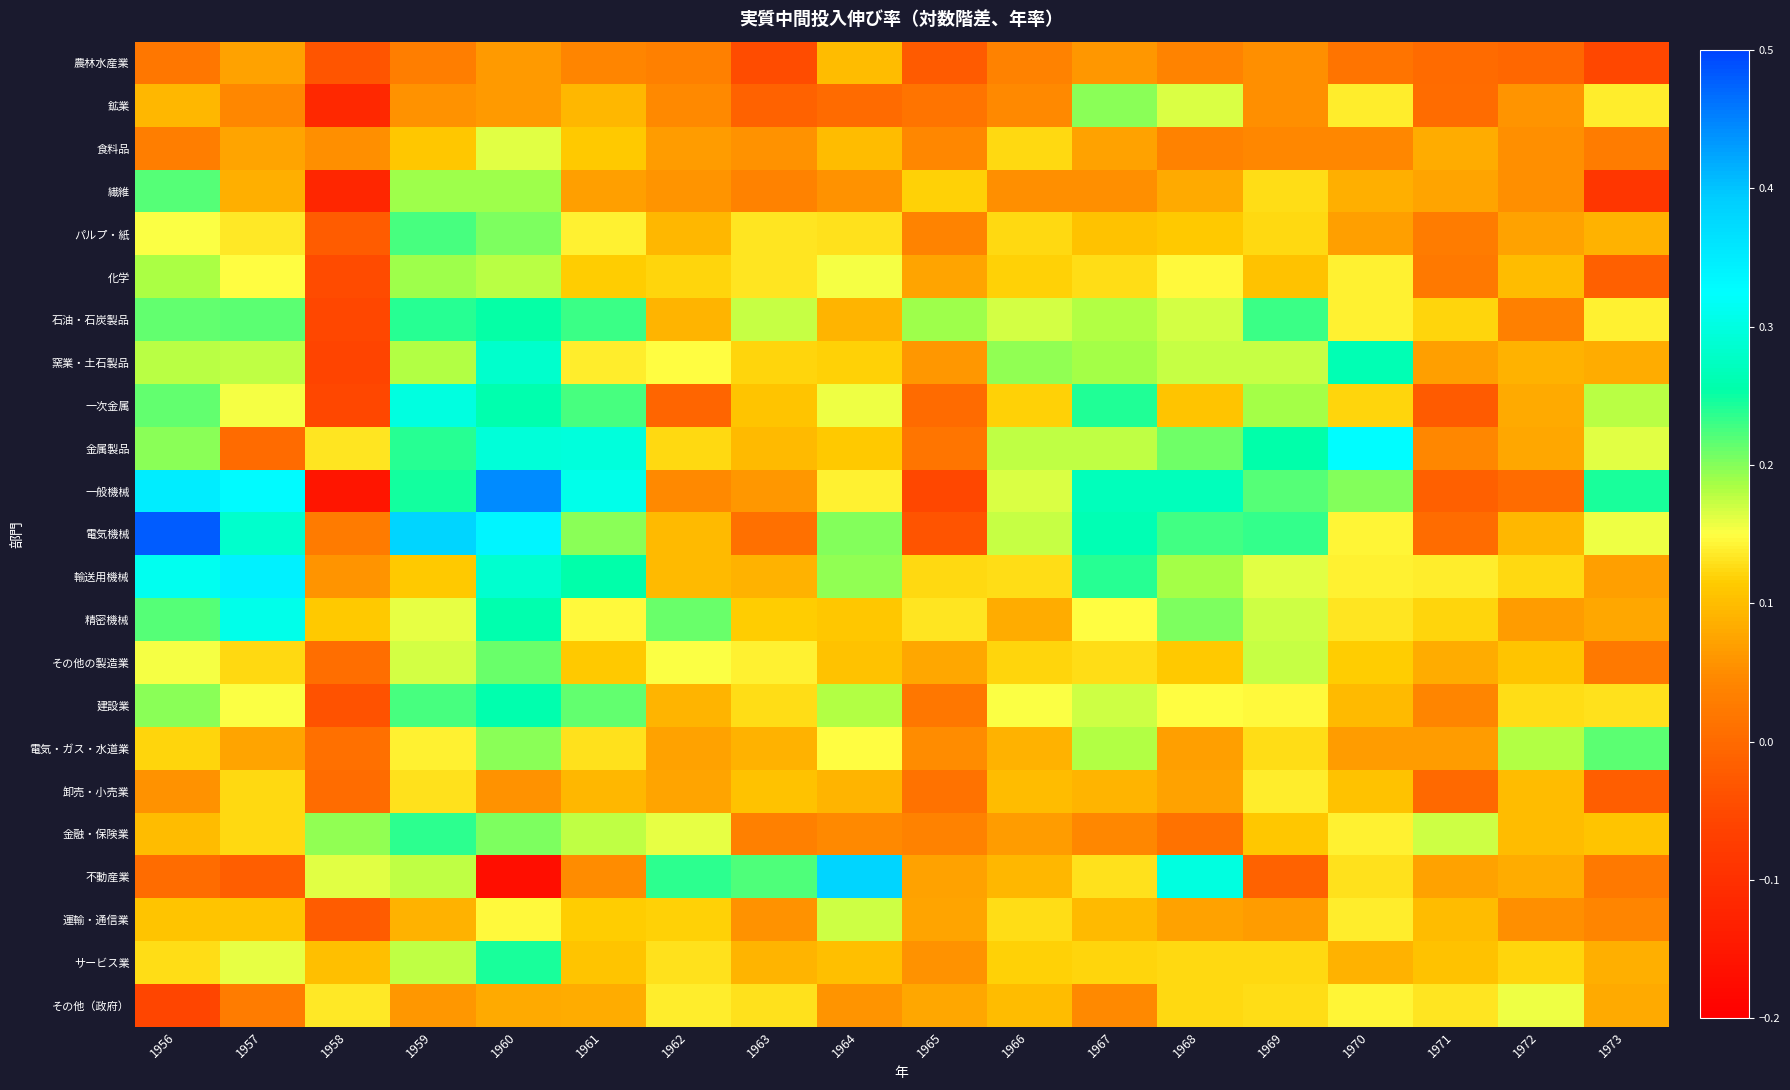

At how many categories does at least one series exceed 0?

18